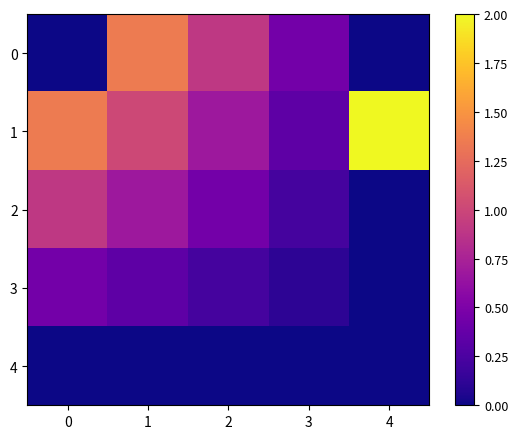

Reading left to right, transcribe all the data shown in this chart.

0: 0=0.0	1=1.4	2=0.9	3=0.5	4=0.0
1: 0=1.4	1=1.0	2=0.7	3=0.3	4=2.0
2: 0=0.9	1=0.7	2=0.5	3=0.2	4=0.0
3: 0=0.5	1=0.3	2=0.2	3=0.1	4=0.0
4: 0=0.0	1=0.0	2=0.0	3=0.0	4=0.0